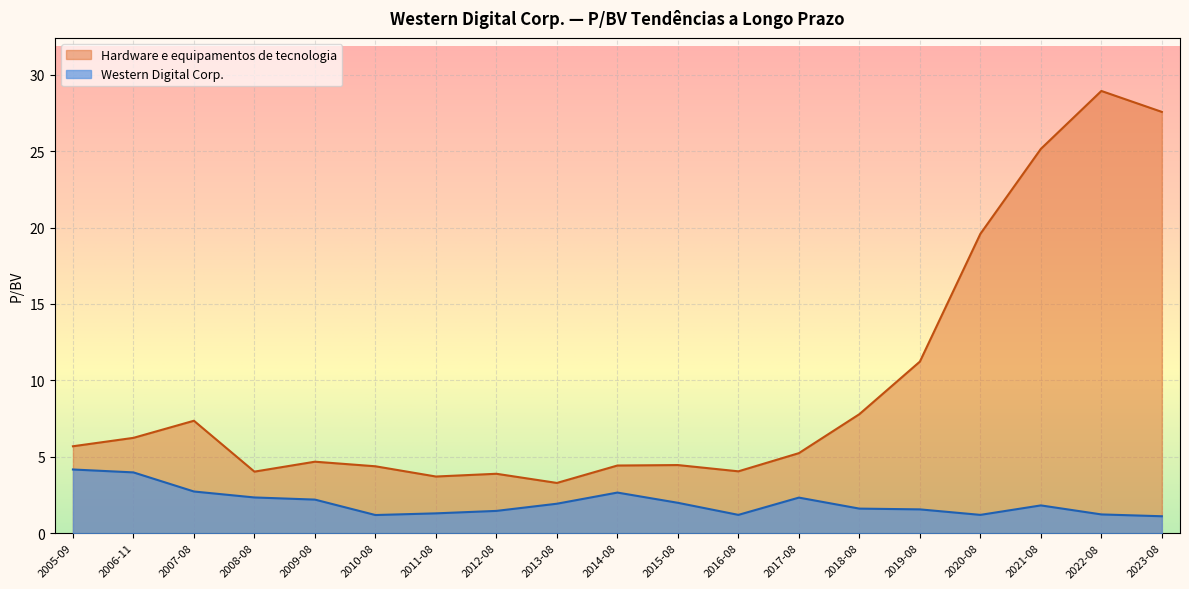

Does the chart display data point markers on the line(s)?

No